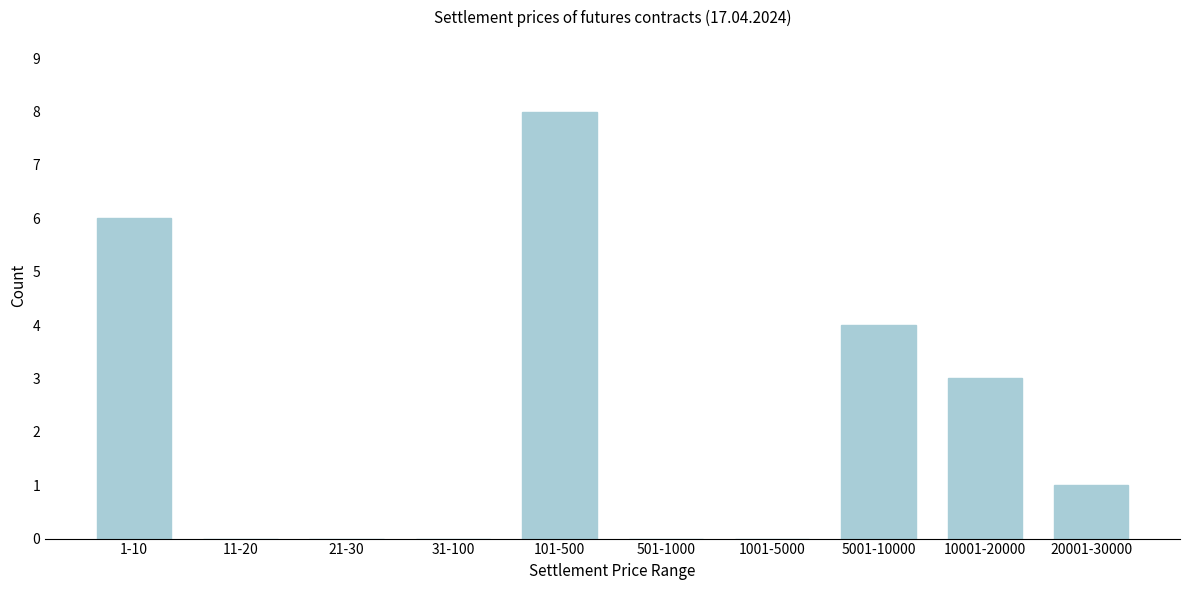

Reading right to left, what are all the values shown in this chart?

20001-30000=1	10001-20000=3	5001-10000=4	1001-5000=0	501-1000=0	101-500=8	31-100=0	21-30=0	11-20=0	1-10=6